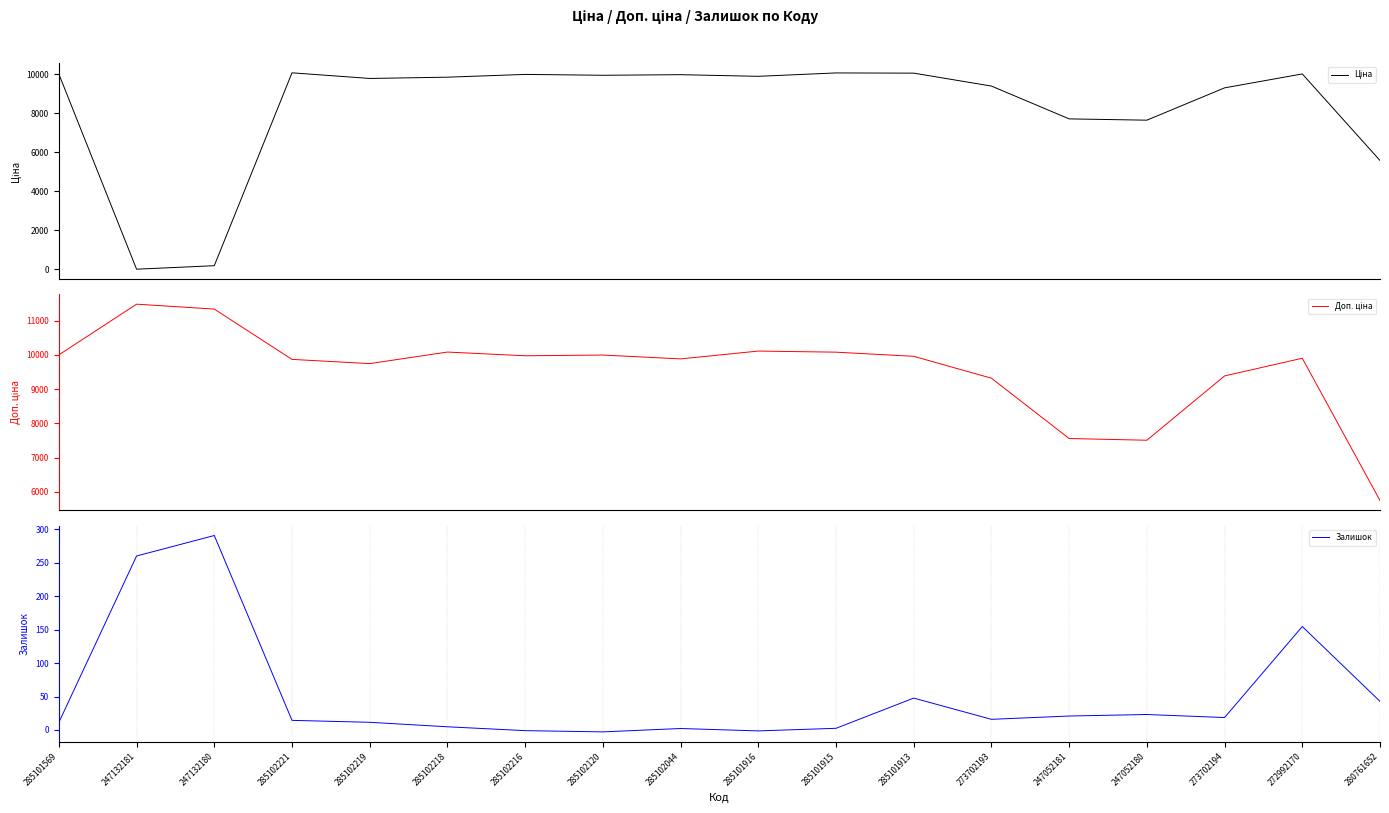

At which label does Залишок reach its minimum?

285102120